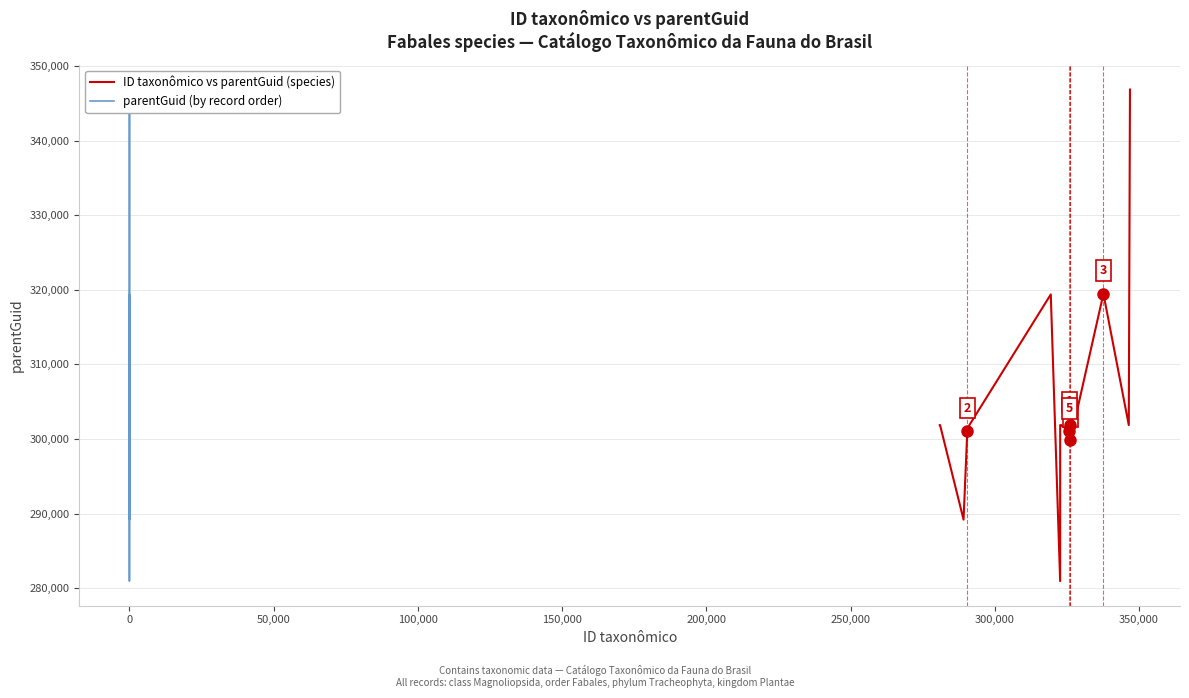

At which label is parentGuid (by record order) closest to 313904?

14